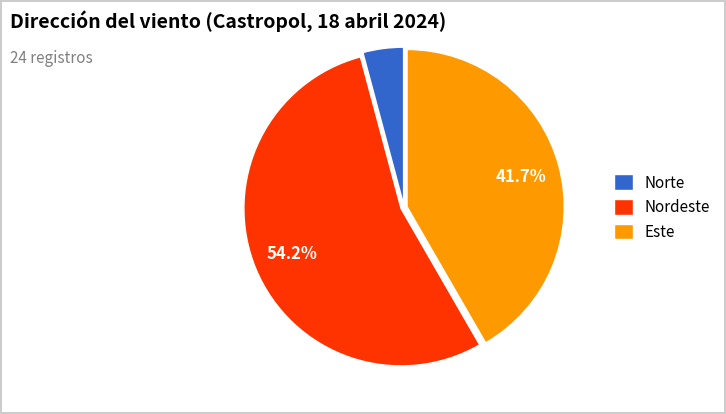

To the nearest percent, what portion does Nordeste represent?

54%